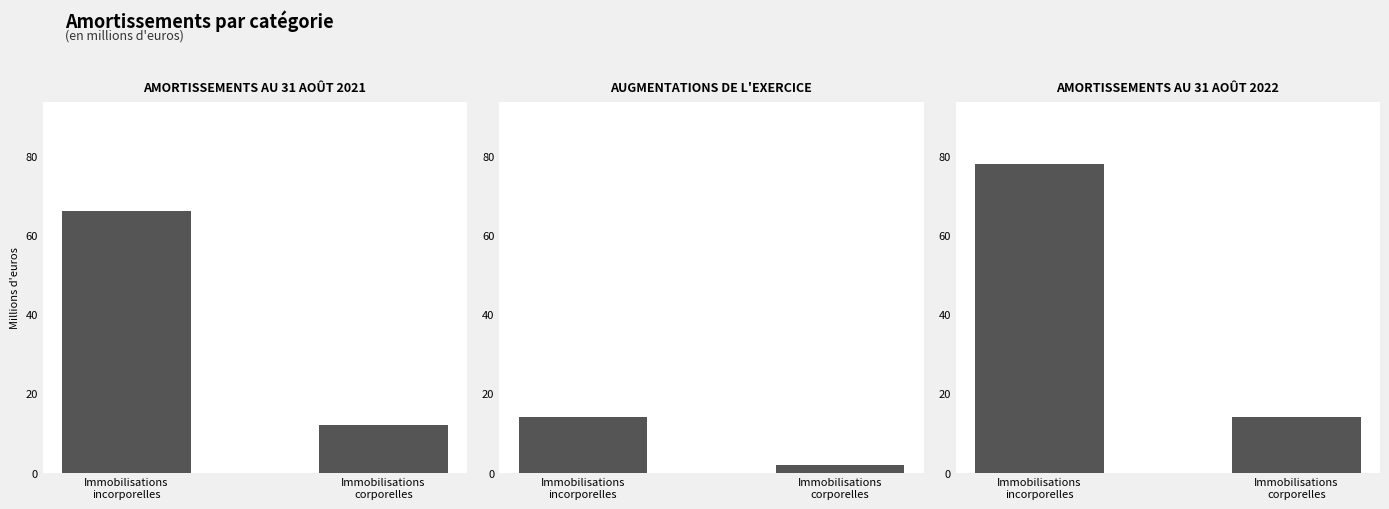

Reading right to left, what are all the values shown in this chart?

AMORTISSEMENTS AU 31 AOÛT 2021: 12	66
AUGMENTATIONS DE L'EXERCICE: 2	14
AMORTISSEMENTS AU 31 AOÛT 2022: 14	78